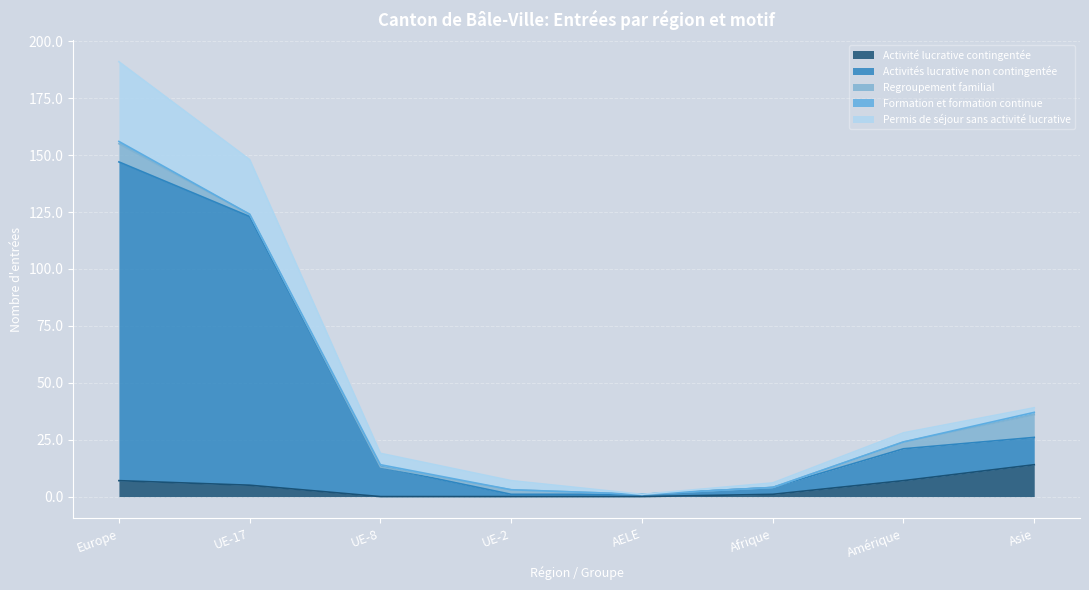

Which category has the highest value in the Activité lucrative contingentée series?

Asie